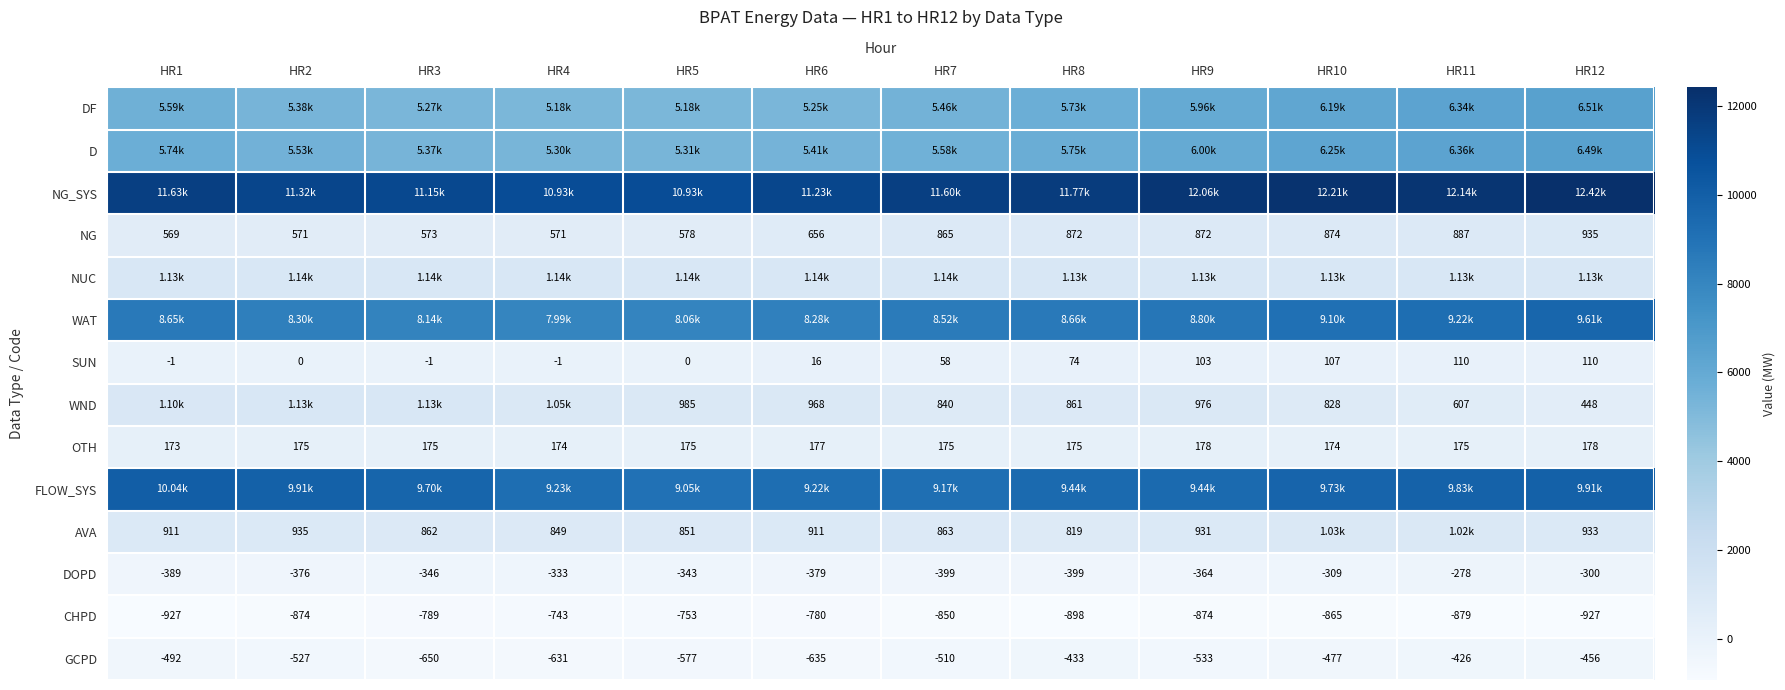

Which label corresponds to the smallest value in the chart?

HR1